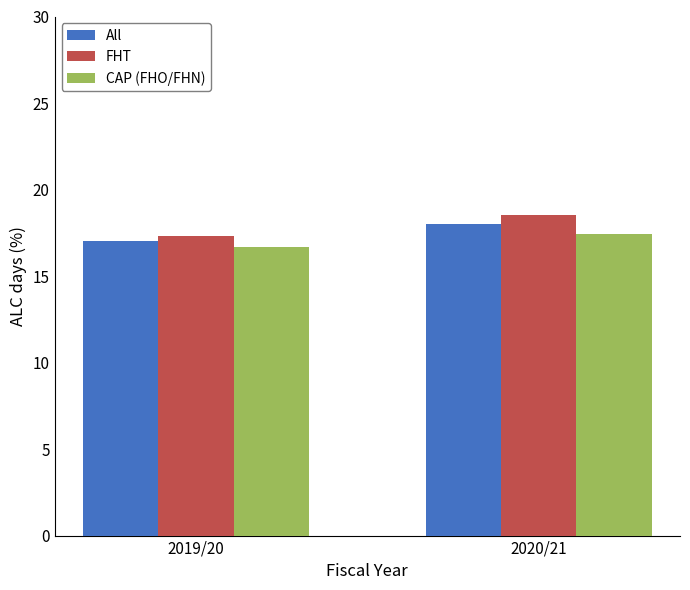

What is the difference between the CAP (FHO/FHN) values at 2019/20 and 2020/21?

0.7